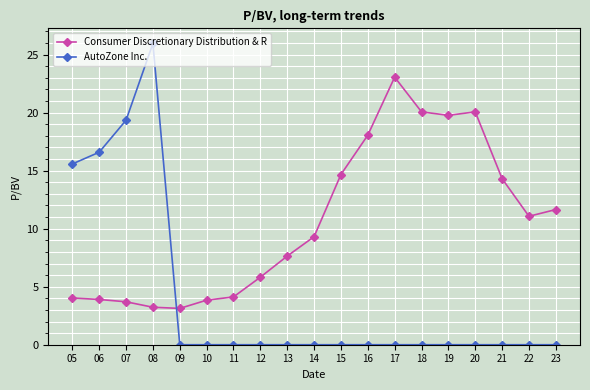

List the series in order of their overall mean, lowest first.

AutoZone Inc., Consumer Discretionary Distribution & R